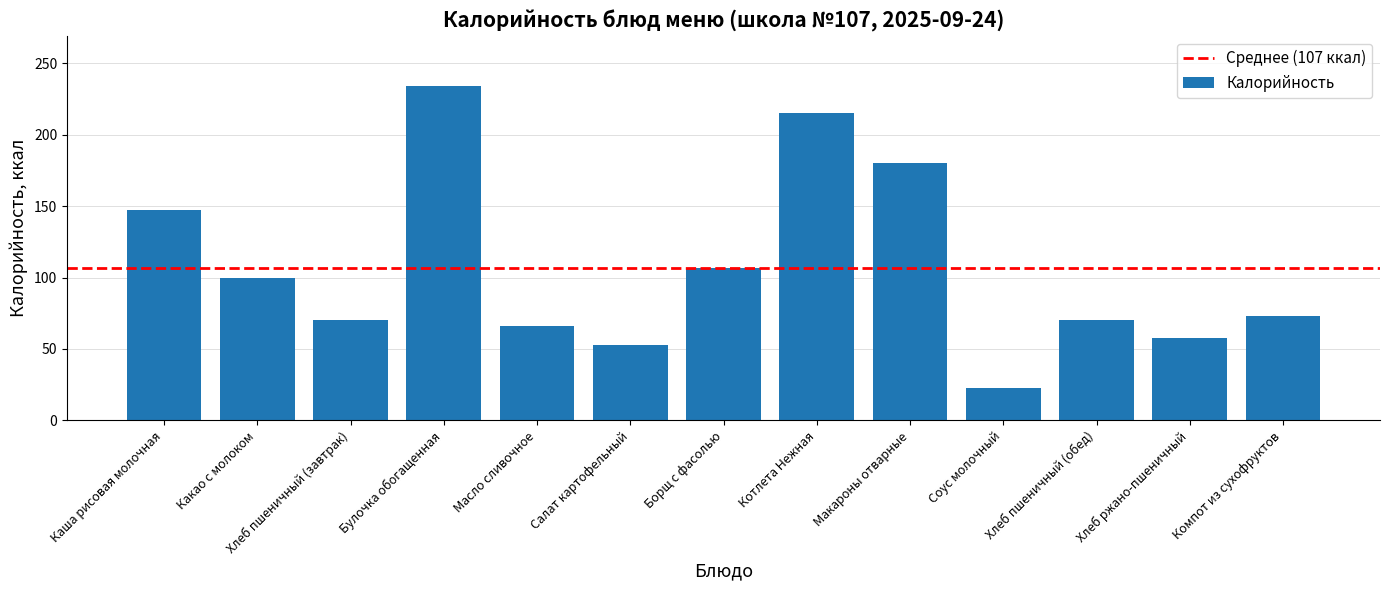

Is it true that the value at Соус молочный is 12.5?

False